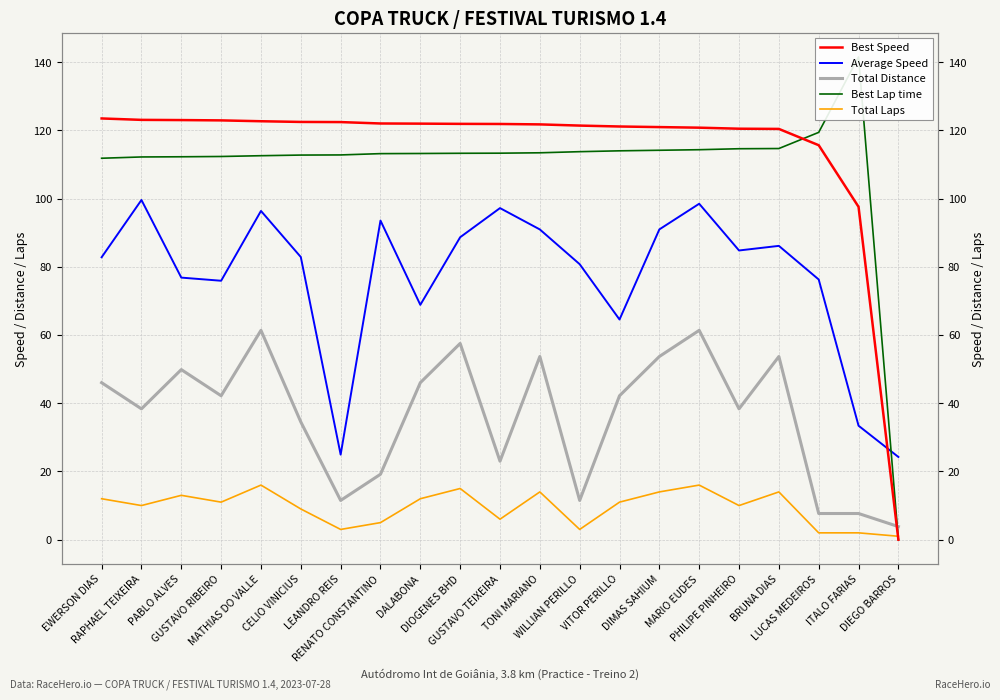

True or false: Average Speed and Total Laps intersect in this chart.

False